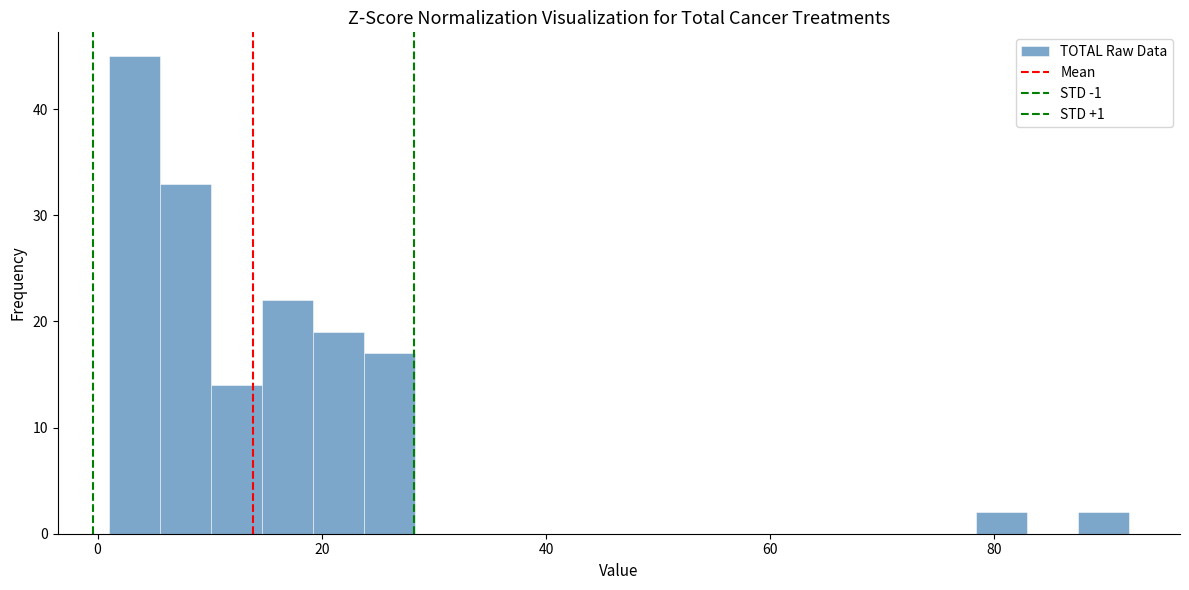

Around what value on the x-axis is the tallest bar? Give the approximate position of its centre, as read against the axis.

4